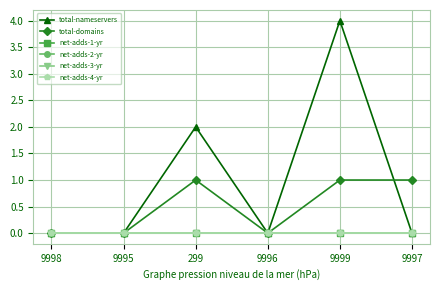

Rank the series at 9995 from highest to lowest value.

total-nameservers, total-domains, net-adds-1-yr, net-adds-2-yr, net-adds-3-yr, net-adds-4-yr